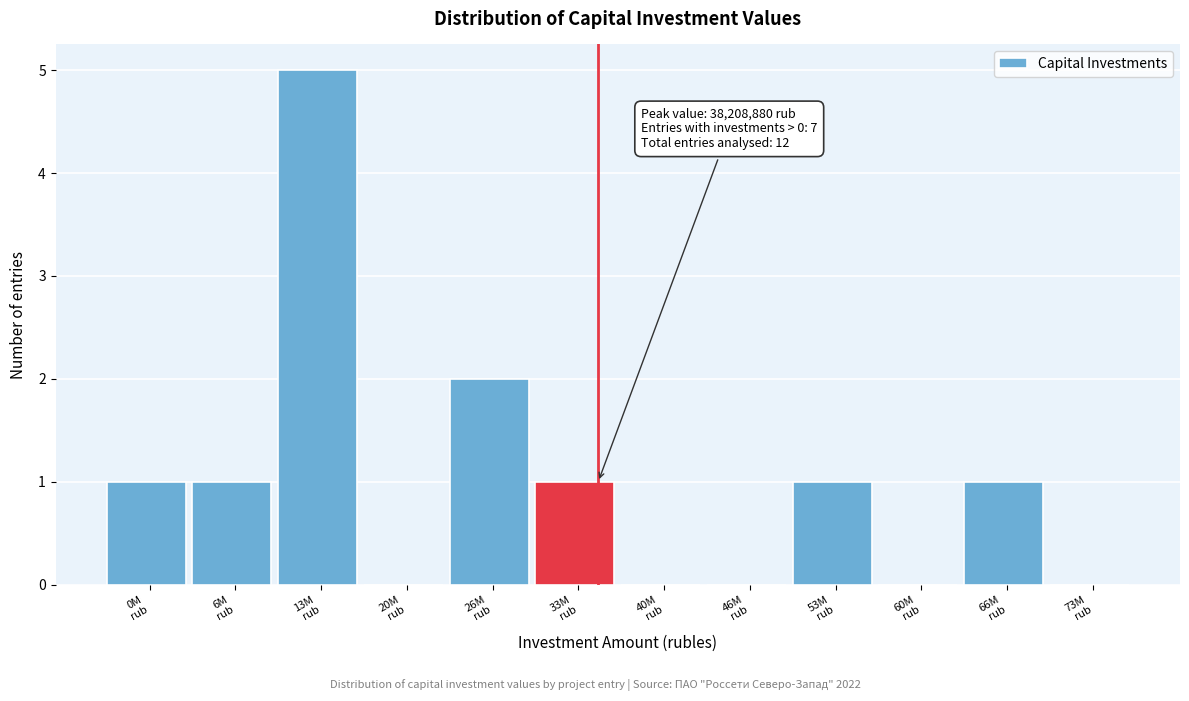

What is the greatest value displayed?

5